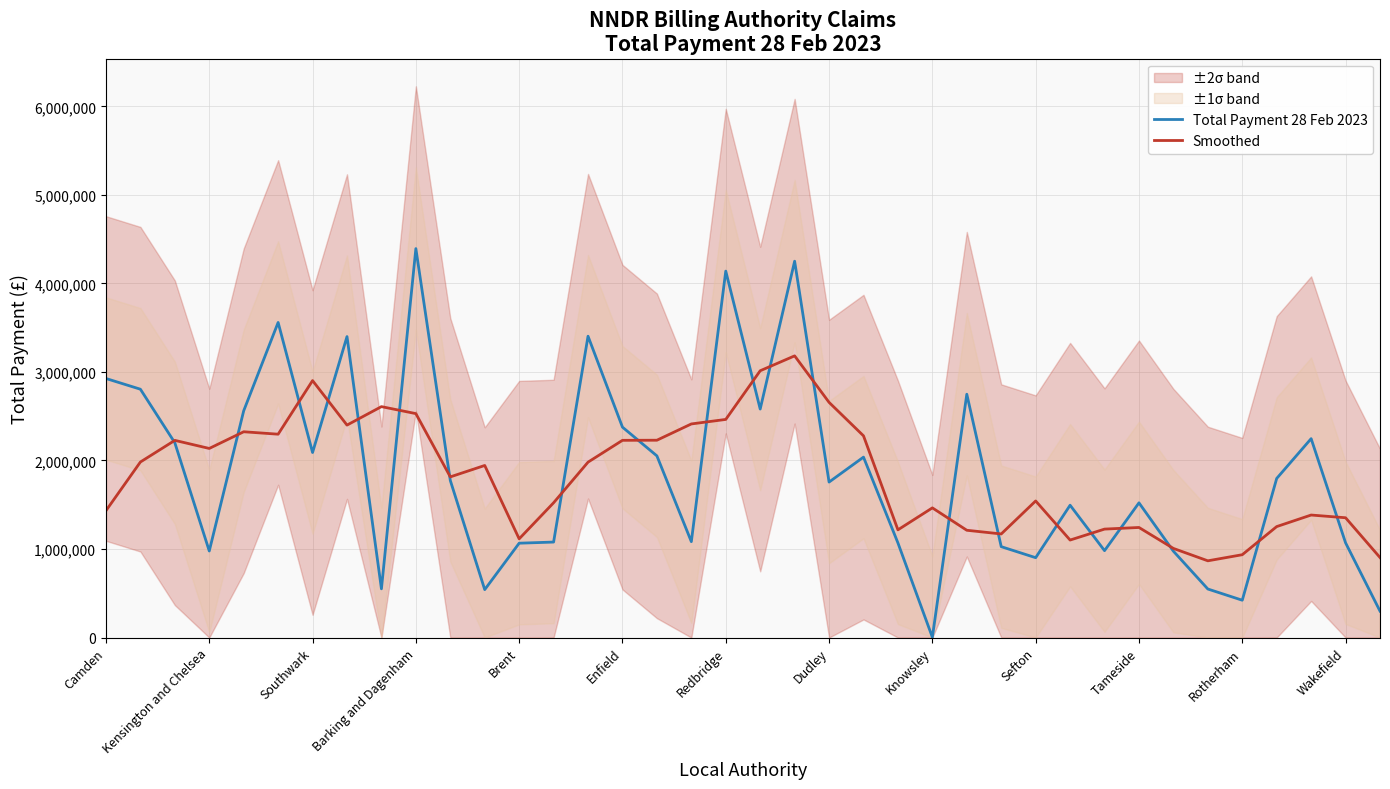

List the series in order of their overall mean, lowest first.

Smoothed, Total Payment 28 Feb 2023